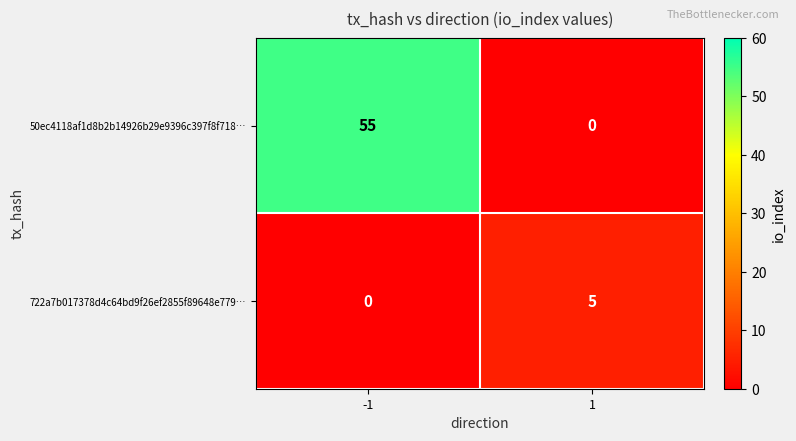

How many series are shown in this chart?

2